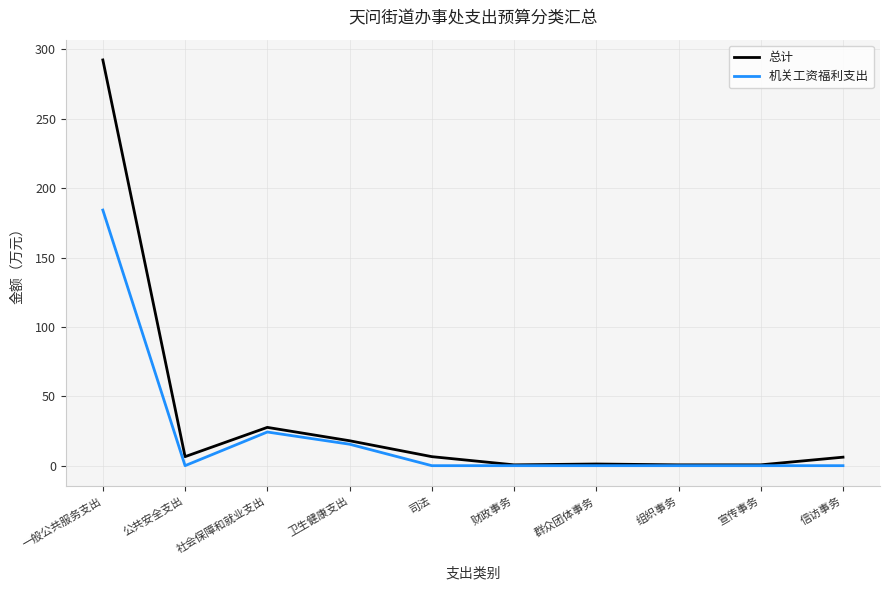

Which series has the largest total across all categories?

总计